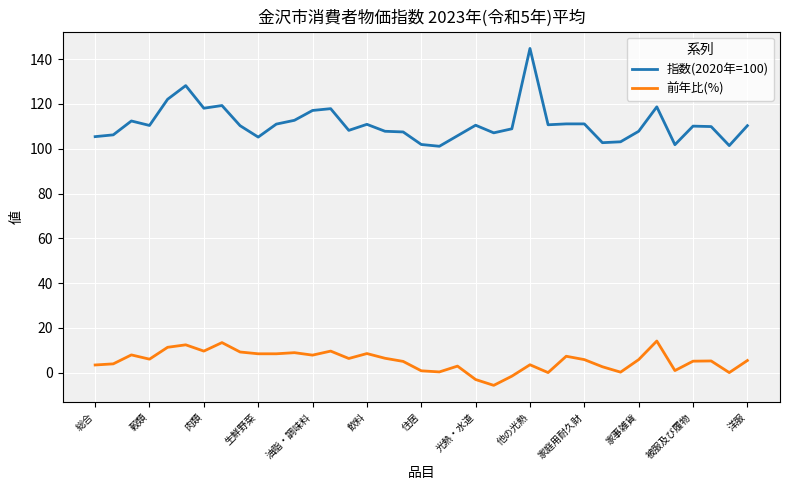

Rank the series by their average value, from highest to lowest.

指数(2020年=100), 前年比(%)